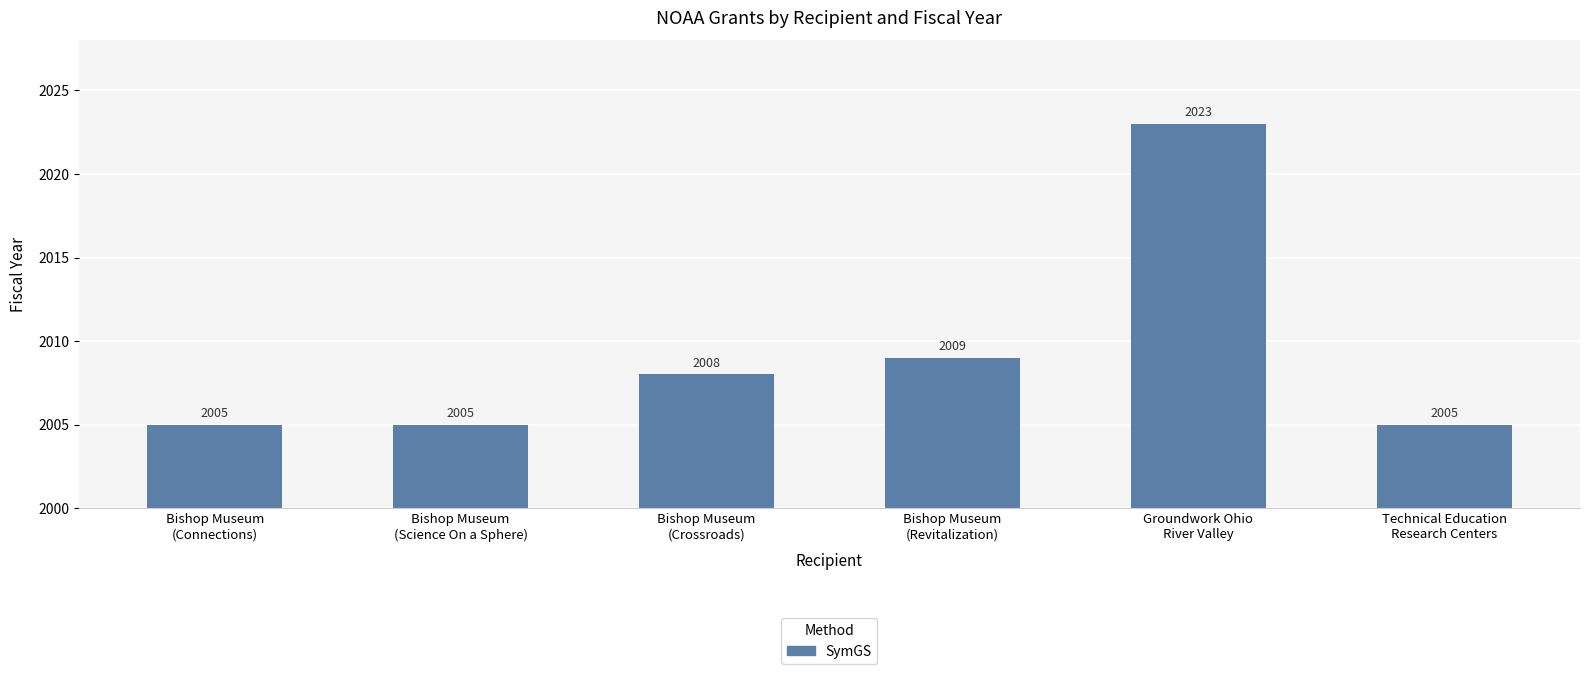

What is the value of the 1st bar from the left?

2005